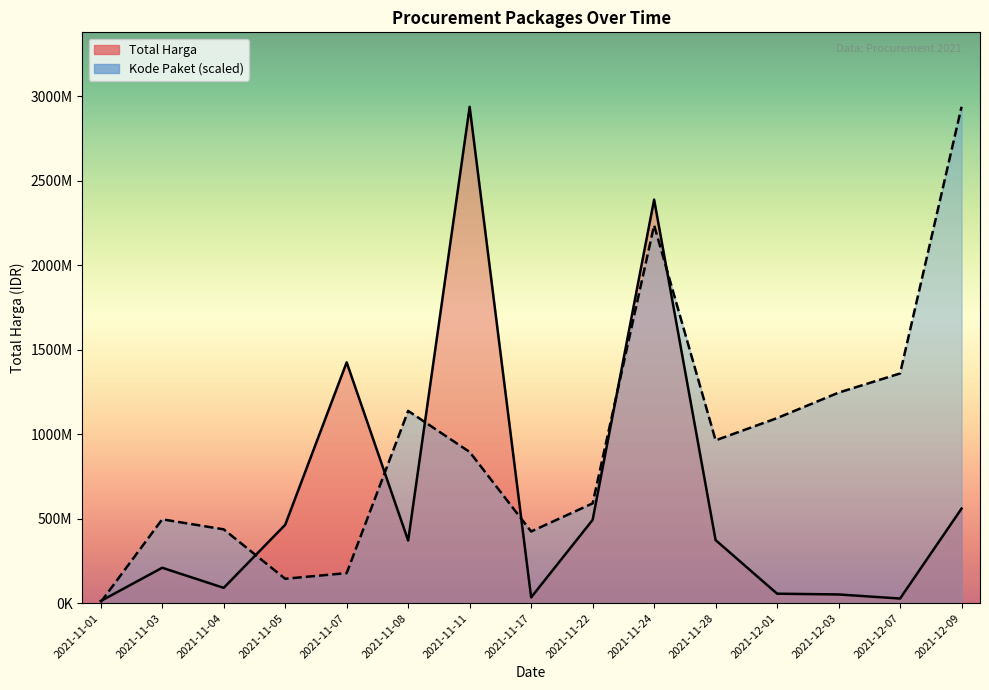

Which series ends up on top after the final intersection of Total Harga and Kode Paket?

Kode Paket